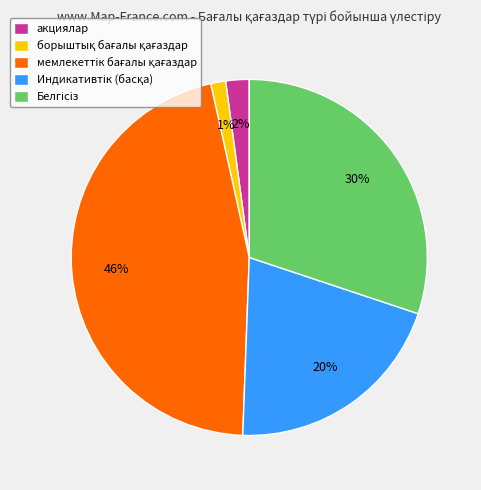

True or false: акциялар accounts for 15% of the total.

False